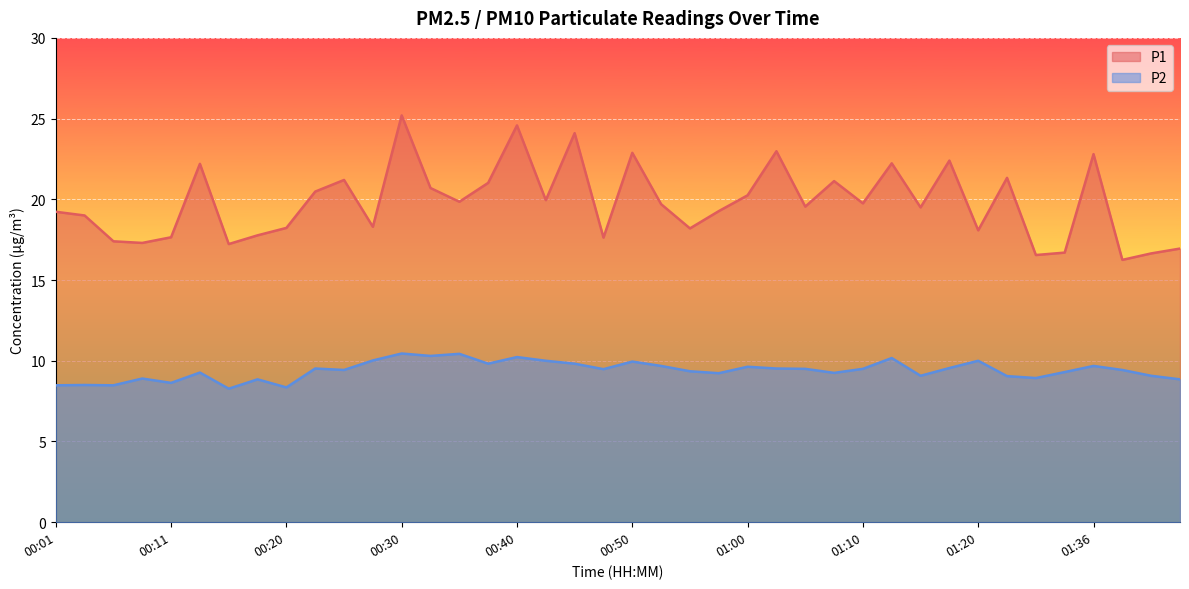

What is the sum of all P1 values?

792.2